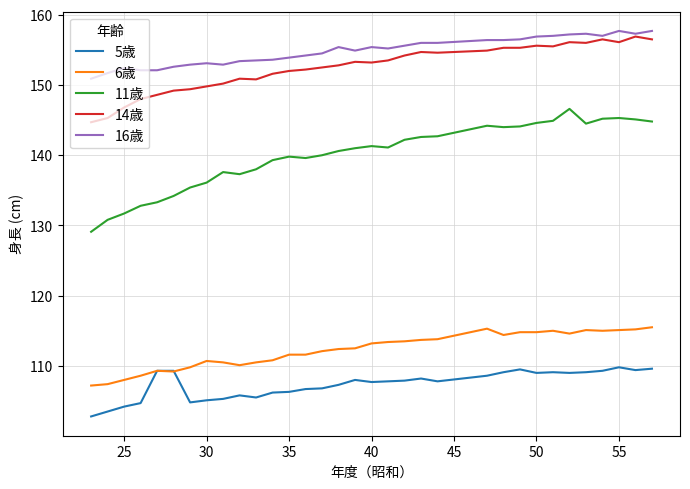

What is the smallest value displayed?

102.8